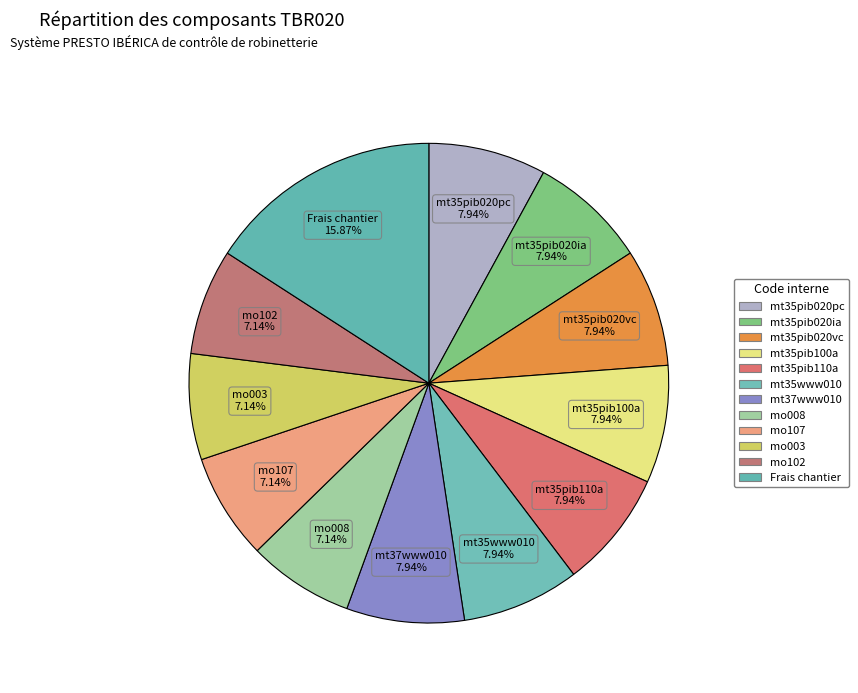

What is the ratio of the value at mt37www010 to the value at mt35www010?

1.0